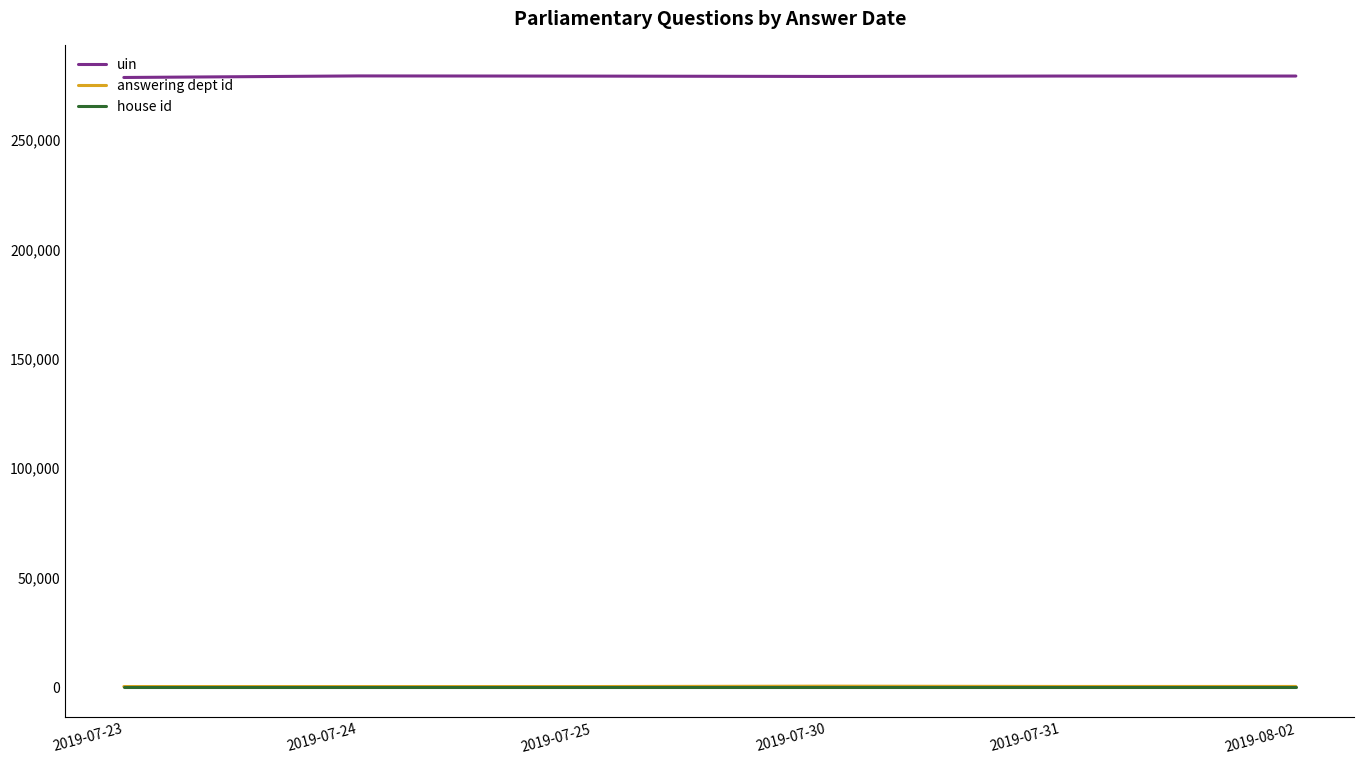

How many lines are shown in the chart?

3